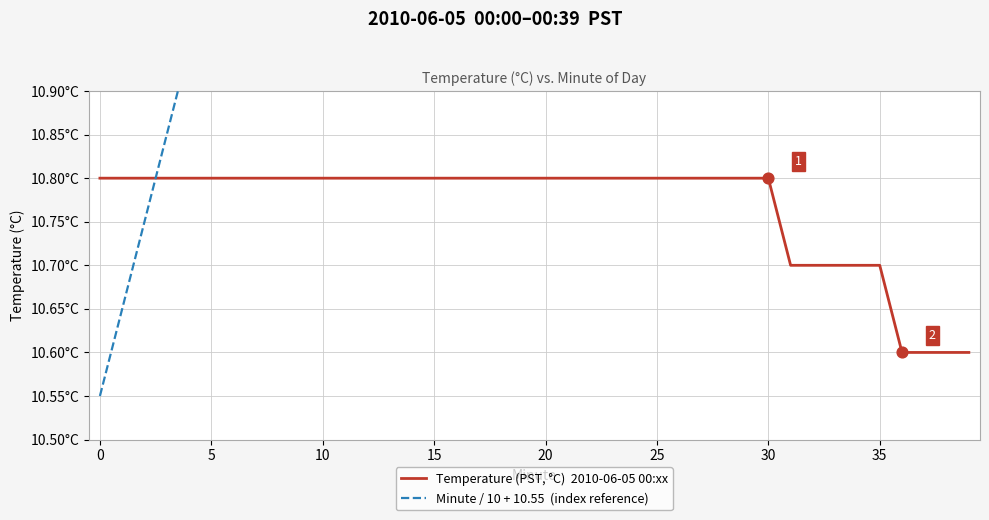

Which series has the widest spread of Y values?

Minute / 10 + 10.55  (index reference)